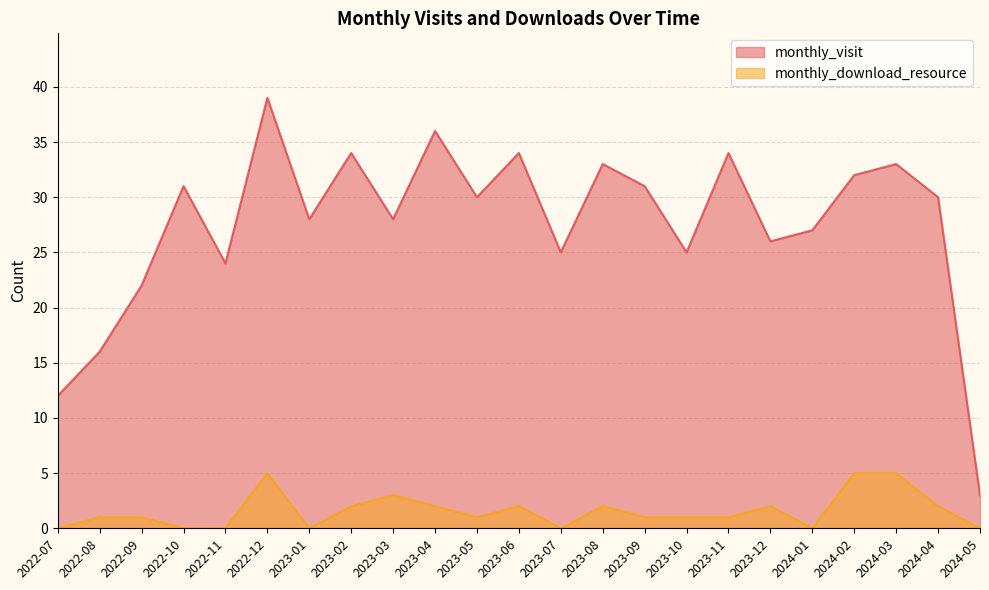

At which category does monthly_download_resource reach its first local valley?

2023-01